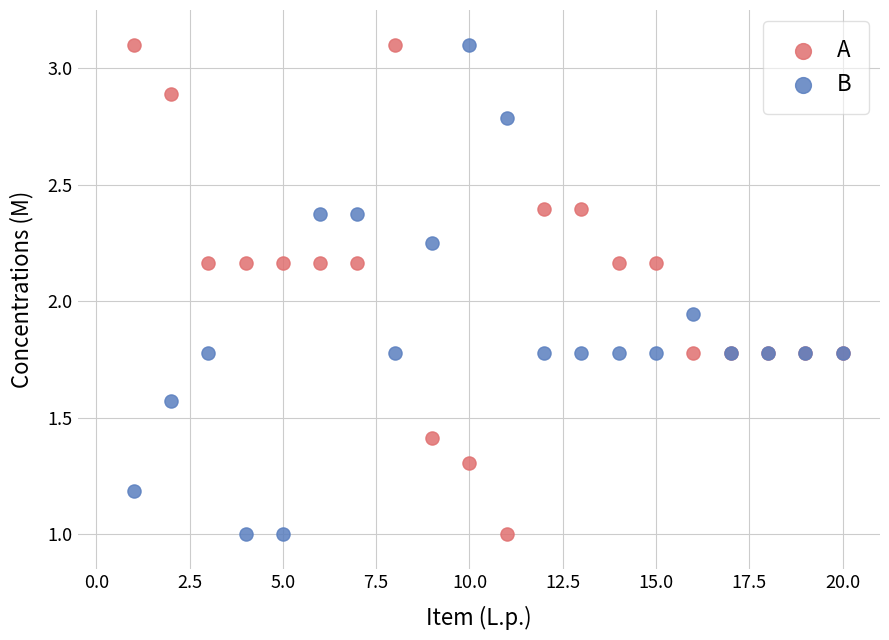

What is the X range (max minus min) for the scatter plot?

19.0